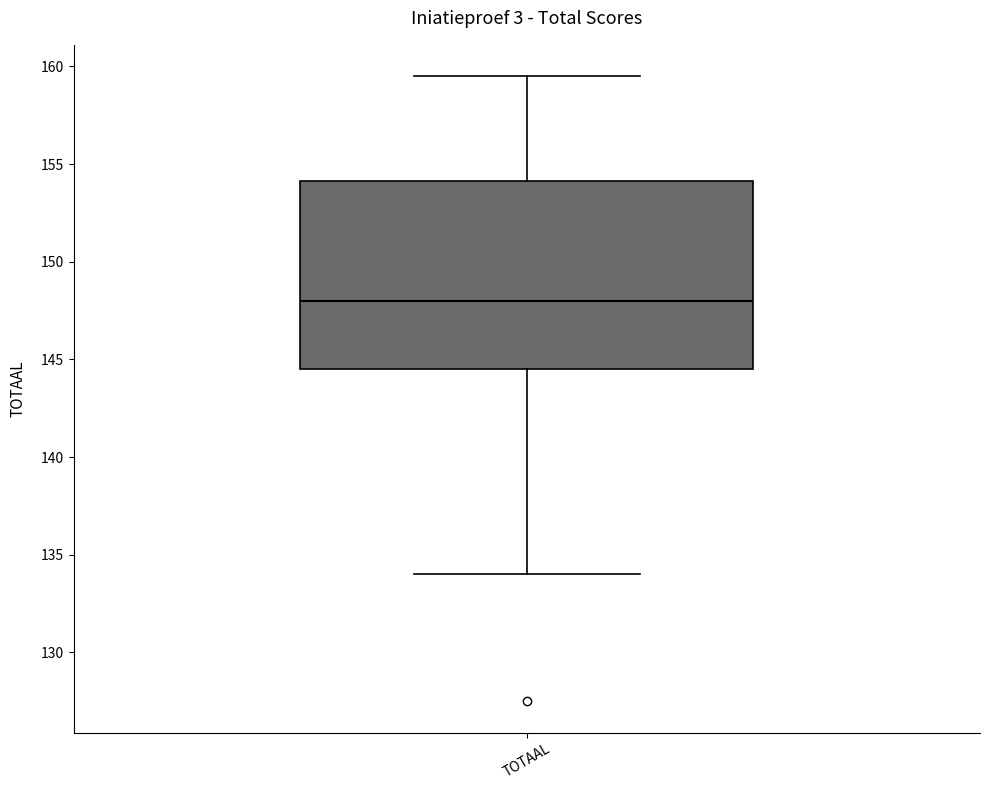

Where does the lower whisker of the box for TOTAAL end on the y-axis? The values are not printed on the chart, so give them approximately, as read against the axis.

134.0